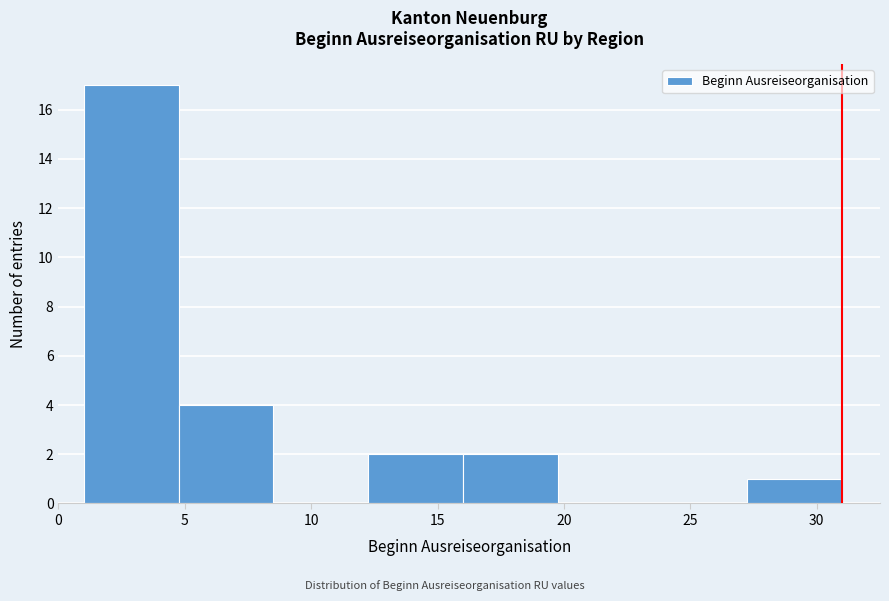

Which range on the x-axis has the tallest bar?

1.00 to 4.75